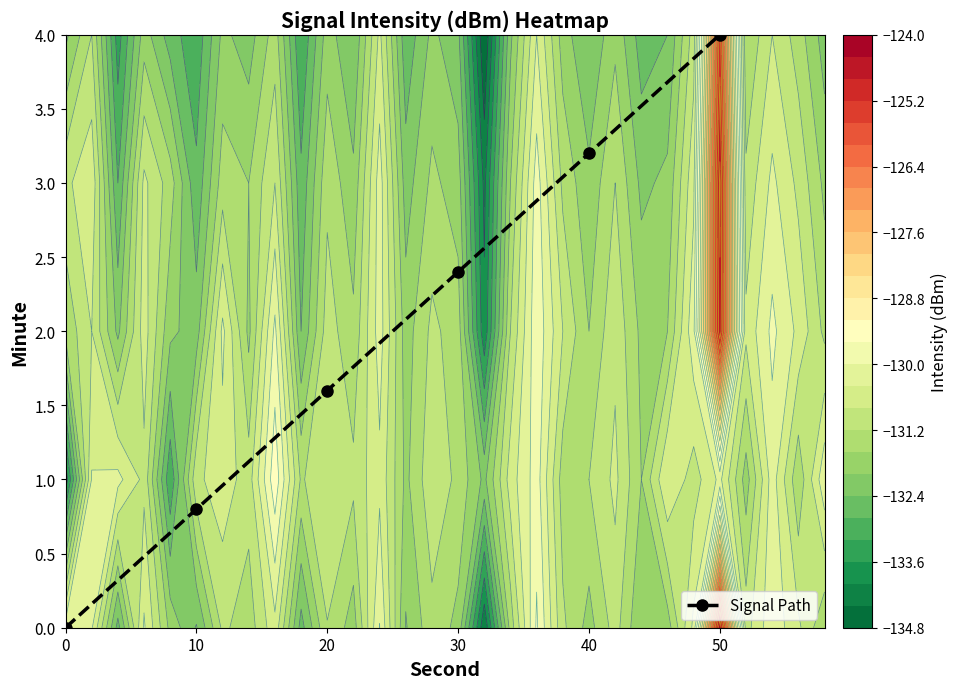

Is it true that the value at 10 is 0.8?

True